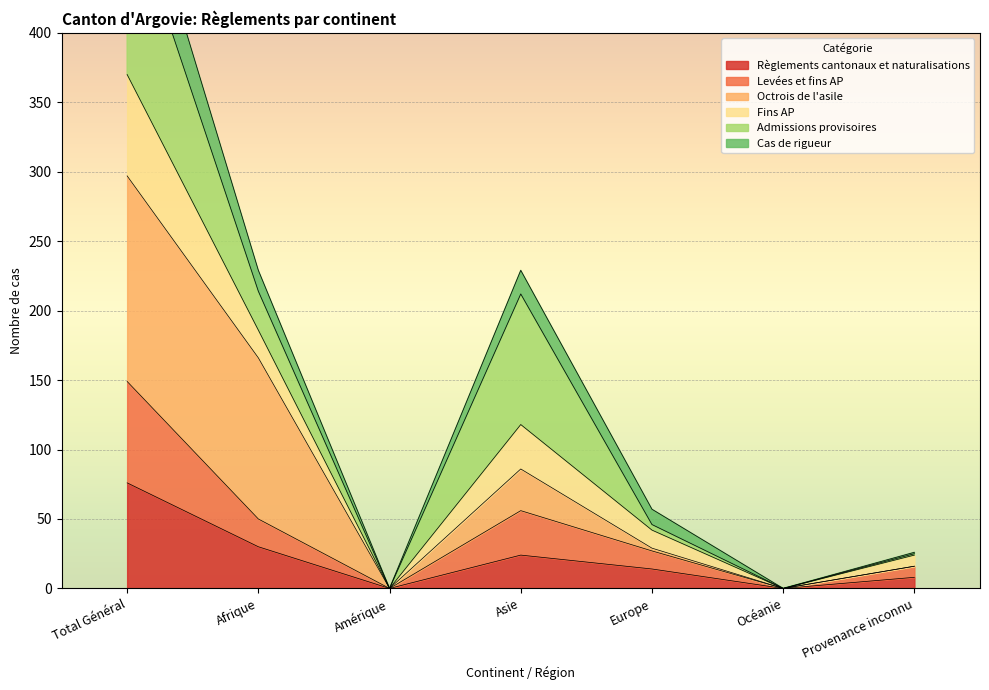

Where does the Levées et fins AP series first go above 27?

Total Général